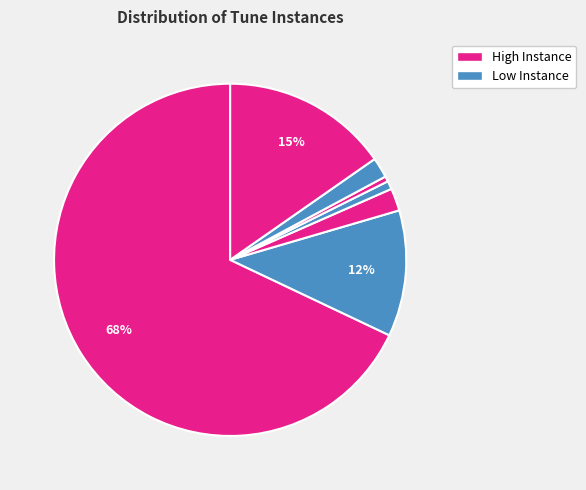

To the nearest percent, what is the difference between the largest and smallest slice percentages?

67%